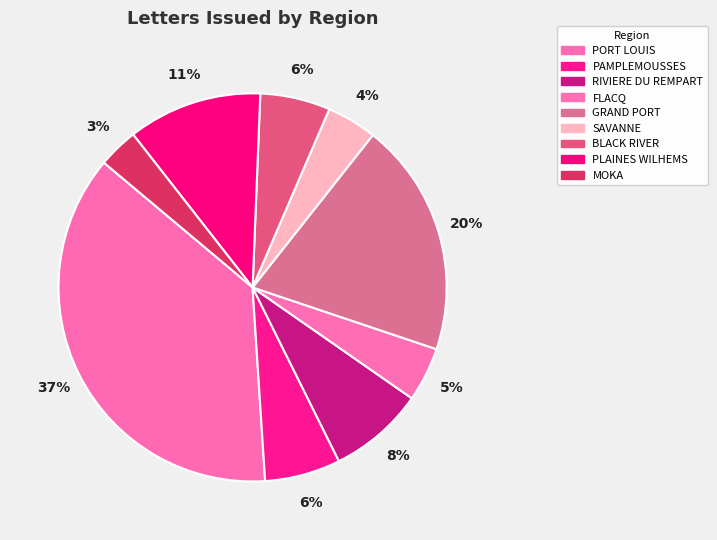

Count the number of slices in the pie.

9